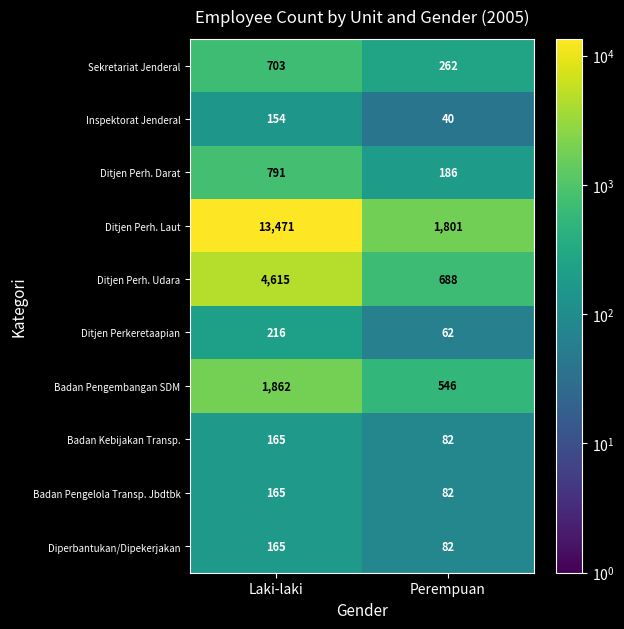

Which series has the largest total across all categories?

Ditjen Perh. Laut